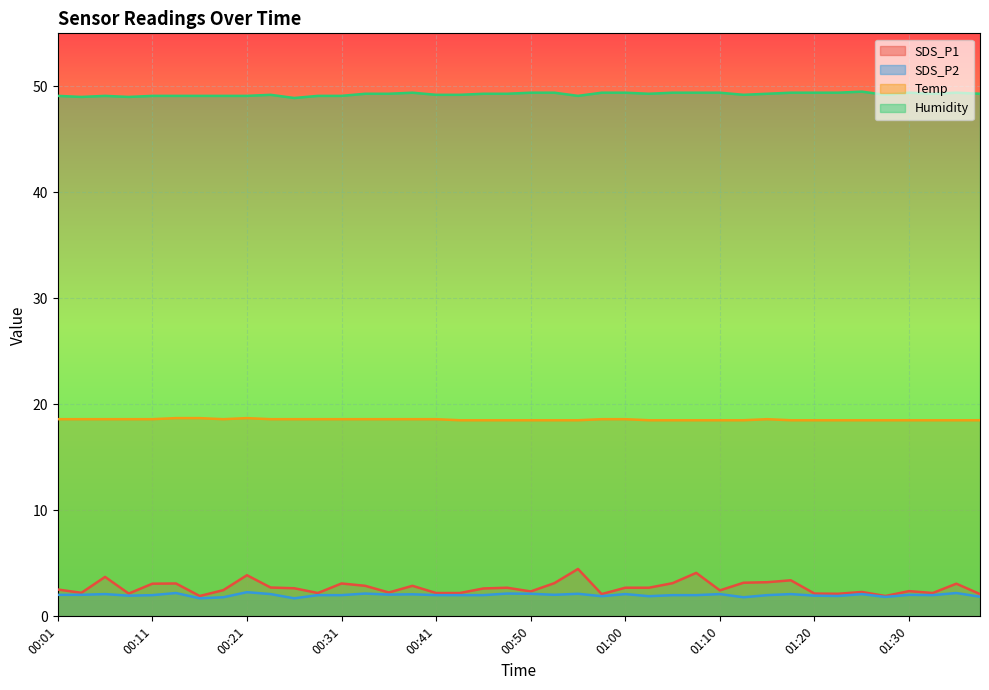

What position from the left is 01:37?

40